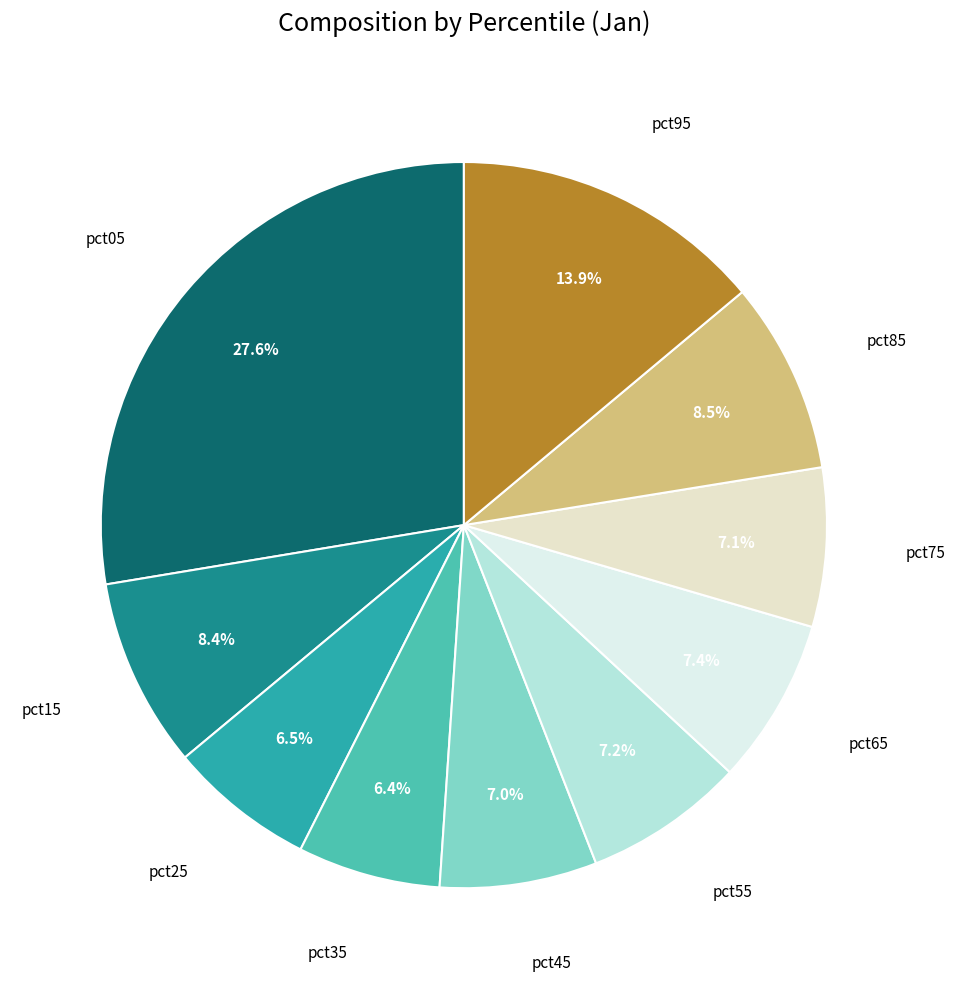

To the nearest percent, what is the difference between the largest and smallest slice percentages?

21%